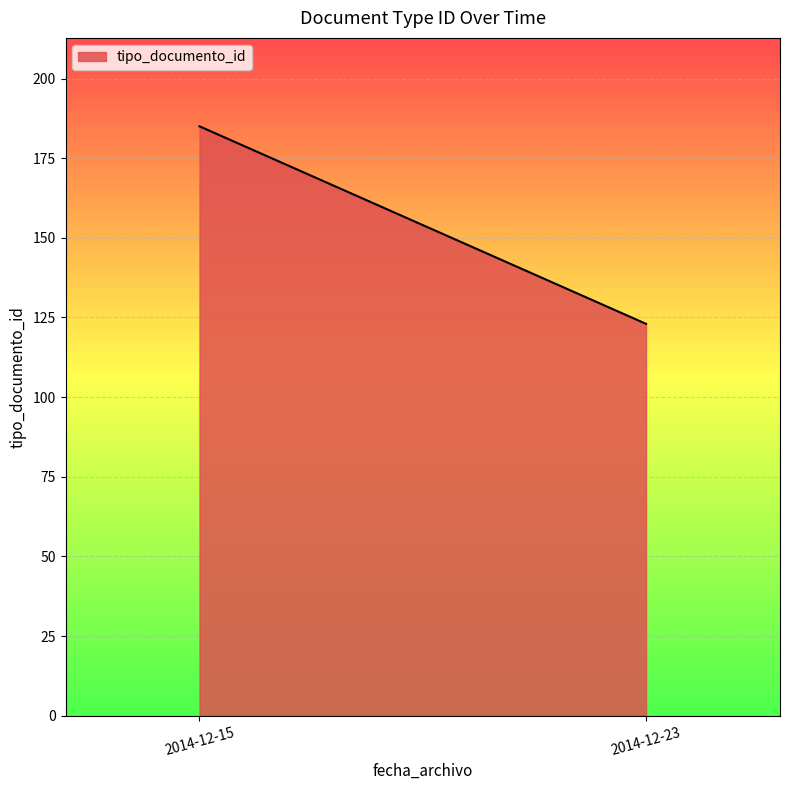

How many lines are shown in the chart?

1